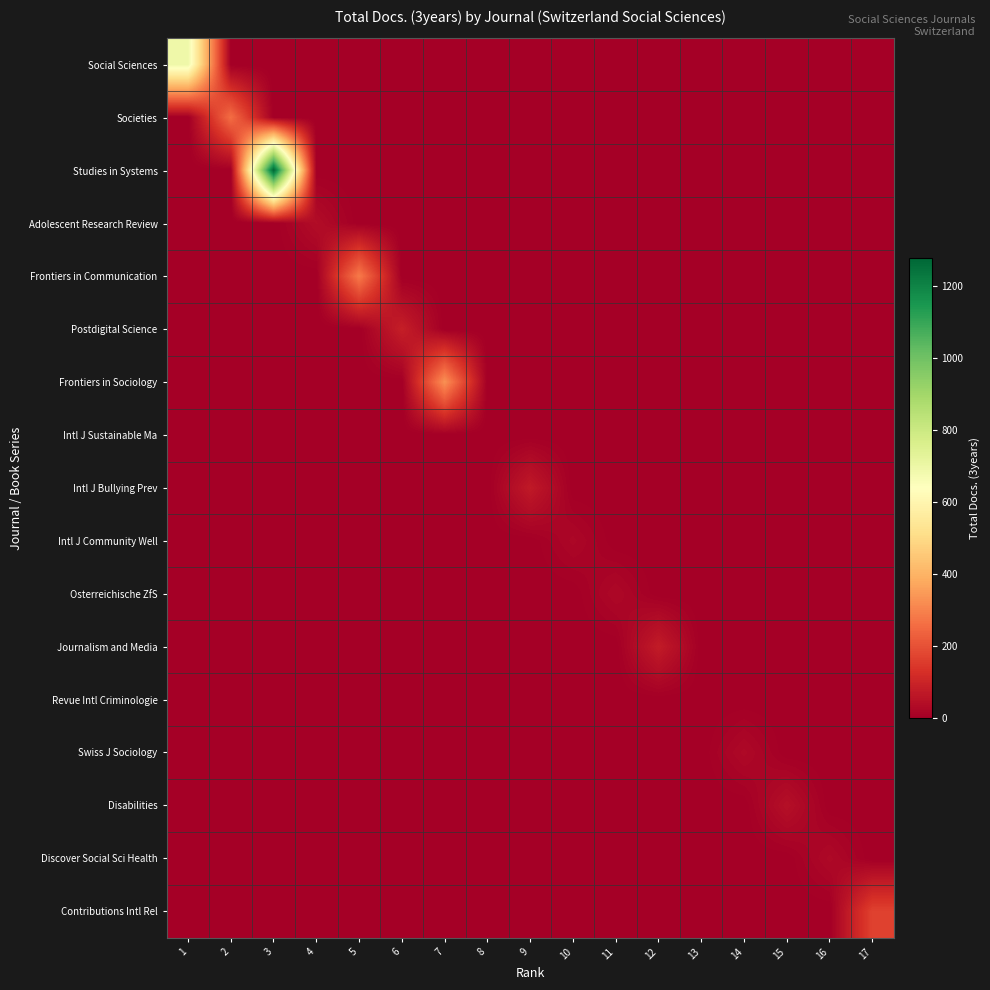

Rank the series by their maximum value, from lowest to highest.

Intl J Sustainable Ma, Revue Intl Criminologie, Intl J Community Well, Osterreichische ZfS, Swiss J Sociology, Discover Social Sci Health, Adolescent Research Review, Disabilities, Intl J Bullying Prev, Journalism and Media, Postdigital Science, Contributions Intl Rel, Societies, Frontiers in Communication, Frontiers in Sociology, Social Sciences, Studies in Systems